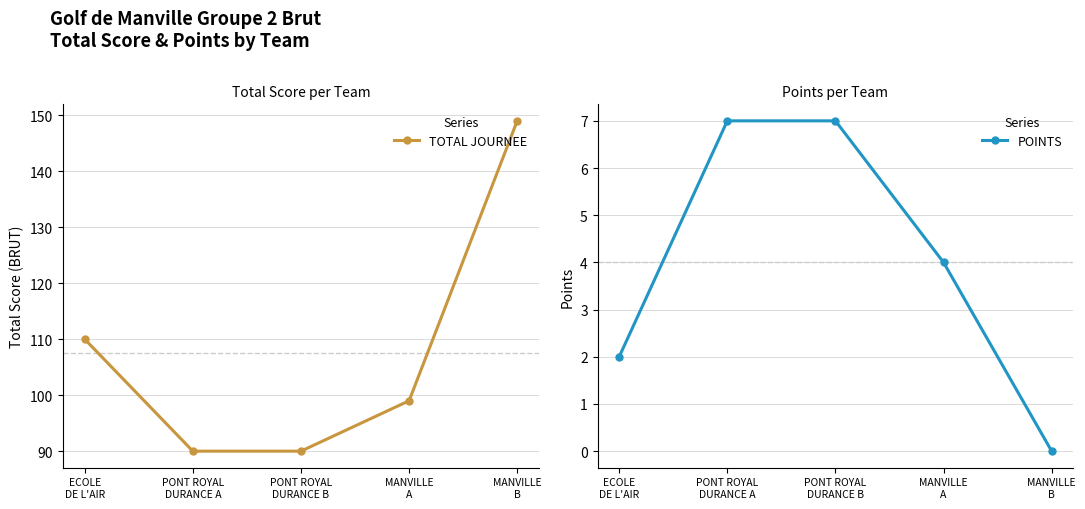

At which category is the sum across all series the highest?

MANVILLE
B